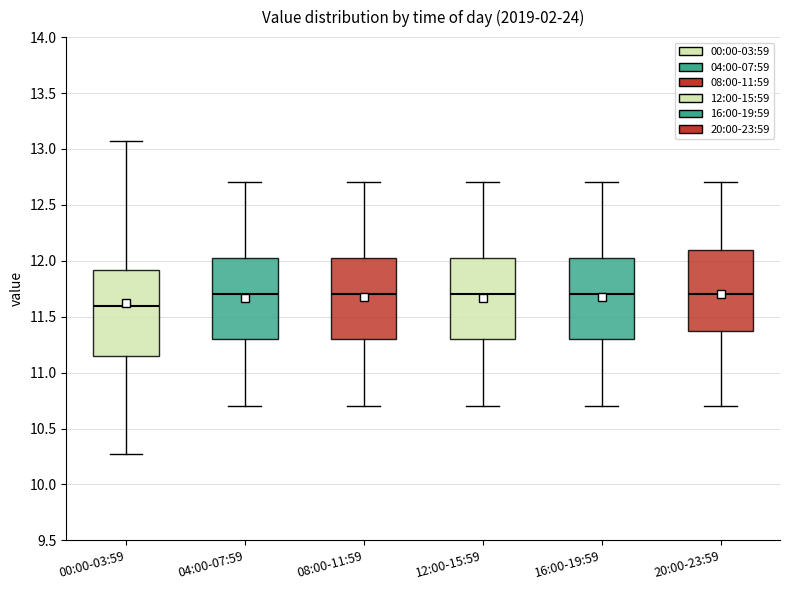

Reading left to right, read every box against the y-axis: the position of its median line, the range the box covers, and the ends of its whiskers. The values are not printed on the chart, so give them approximately, as read against the axis.

00:00-03:59: median 11.60, box 11.15 to 11.90, whiskers 10.25 to 13.05
04:00-07:59: median 11.70, box 11.30 to 12.05, whiskers 10.70 to 12.70
08:00-11:59: median 11.70, box 11.30 to 12.05, whiskers 10.70 to 12.70
12:00-15:59: median 11.70, box 11.30 to 12.05, whiskers 10.70 to 12.70
16:00-19:59: median 11.70, box 11.30 to 12.05, whiskers 10.70 to 12.70
20:00-23:59: median 11.70, box 11.40 to 12.10, whiskers 10.70 to 12.70